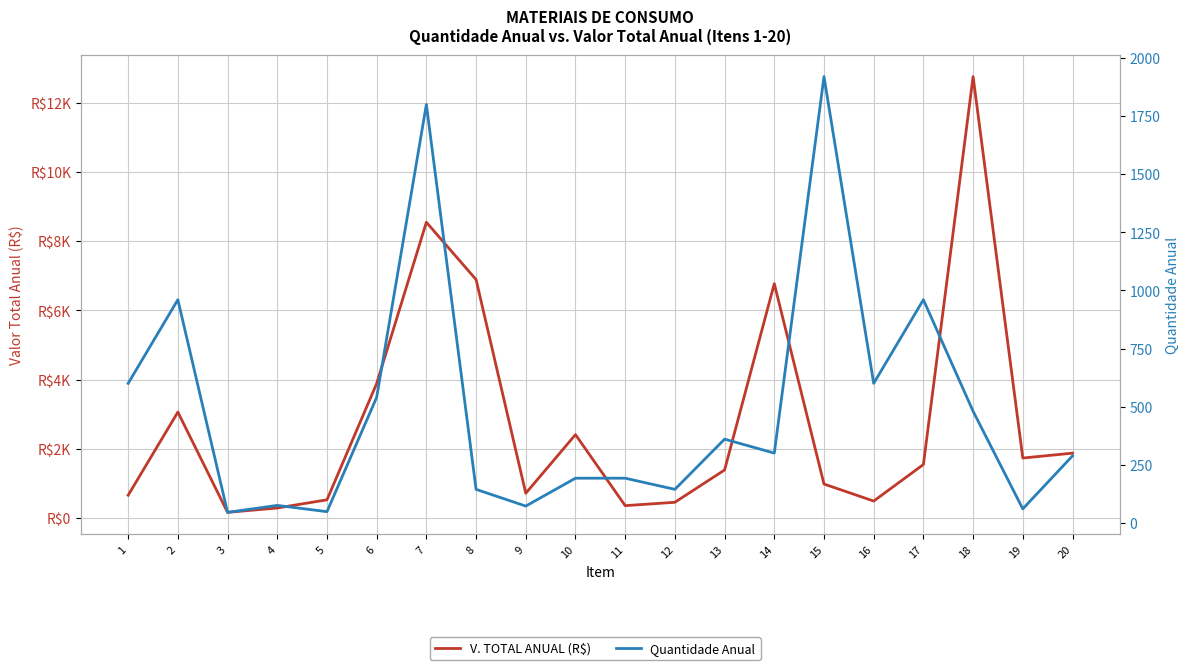

Between 12 and 20, which series saw the biggest shift?

V. TOTAL ANUAL (R$)